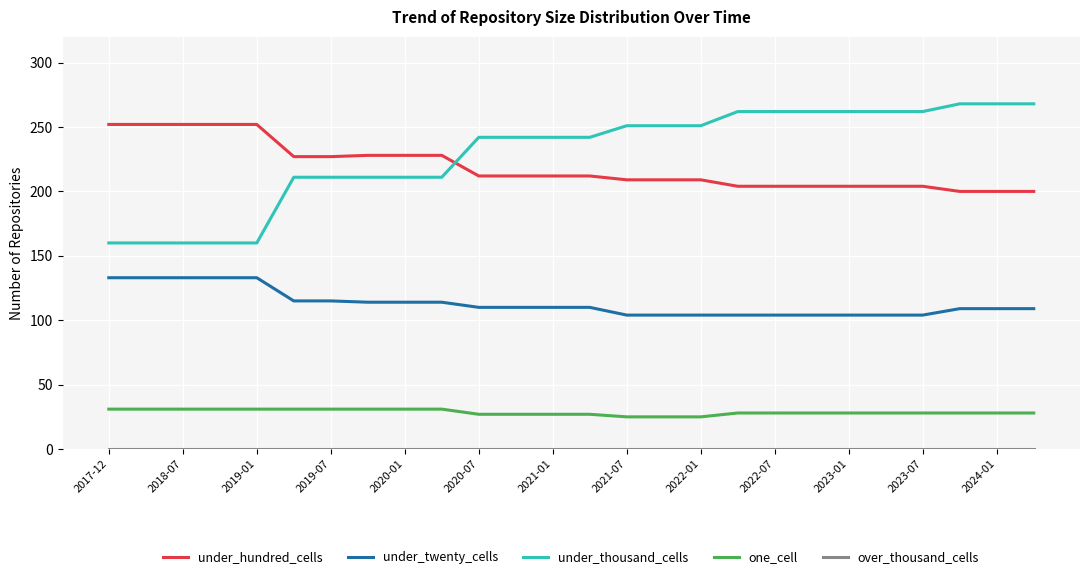

Which series has the widest spread of values?

under_thousand_cells